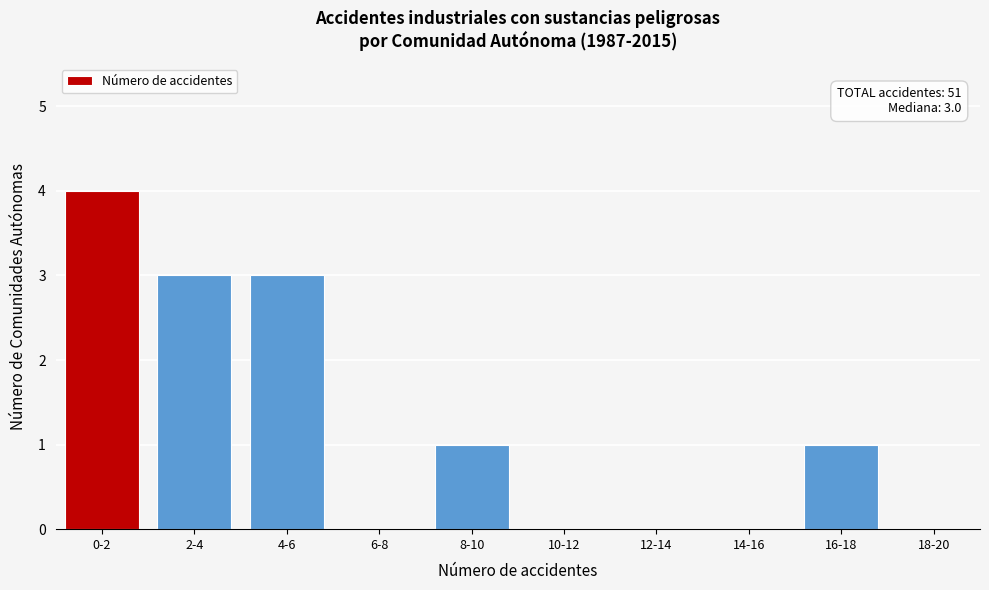

Reading right to left, list all the values displayed in this chart.

18-20=0	16-18=1	14-16=0	12-14=0	10-12=0	8-10=1	6-8=0	4-6=3	2-4=3	0-2=4